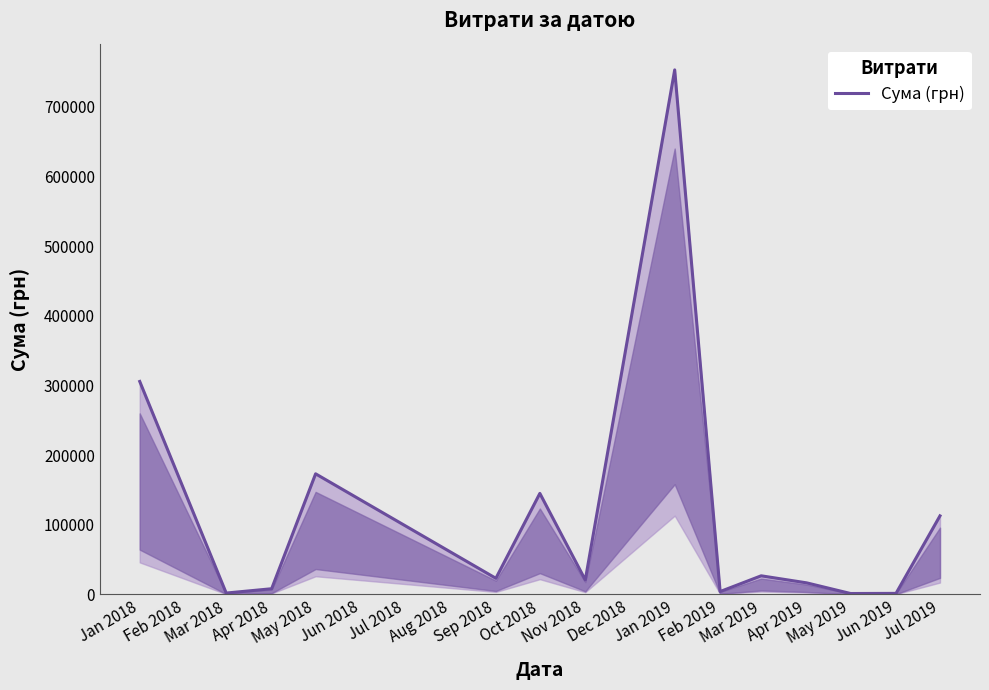

What is the minimum value shown in the chart?

1188.0